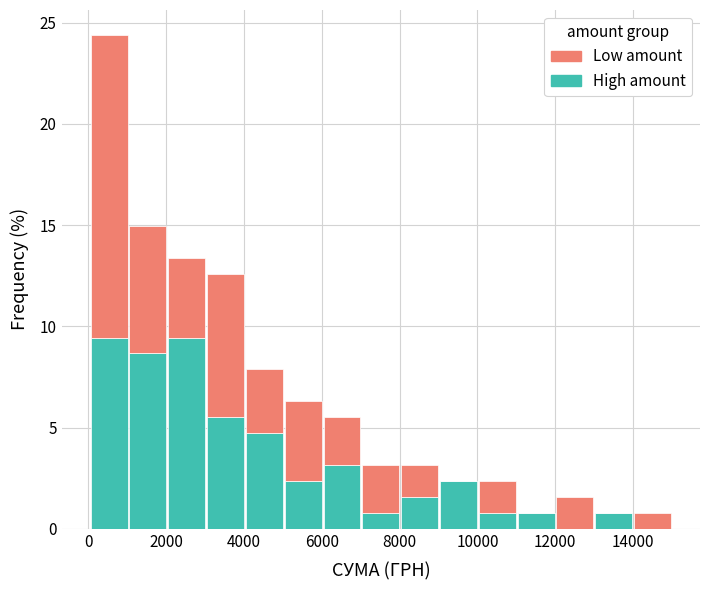

Reading left to right, list every stacked bar in this chart as the range it spans on the x-axis followed by its total height. Neither the bar edges nor the heights are printed on the chart, so give them approximately, as read against the axes.

0 to 1000: 24.5
1000 to 2000: 15.0
2000 to 3000: 13.5
3000 to 4000: 12.5
4000 to 5000: 8.0
5000 to 6000: 6.5
6000 to 7000: 5.5
7000 to 8000: 3.0
8000 to 9000: 3.0
9000 to 10000: 2.5
10000 to 11000: 2.5
11000 to 12000: 1.0
12000 to 13000: 1.5
13000 to 14000: 1.0
14000 to 15000: 1.0